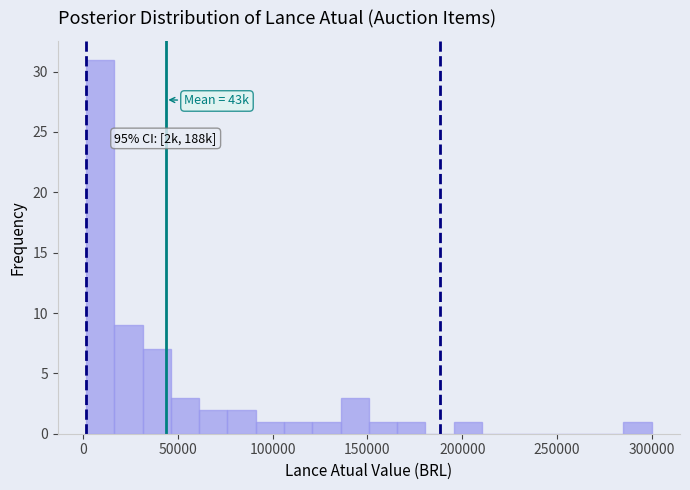

Read against the x-axis, roughly where is the centre of the tallest bar?

10000